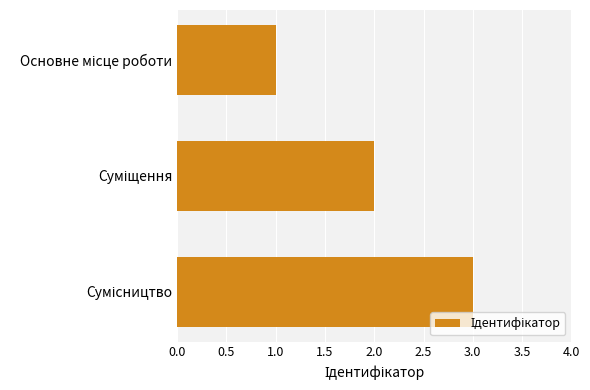

What is the greatest value displayed?

3